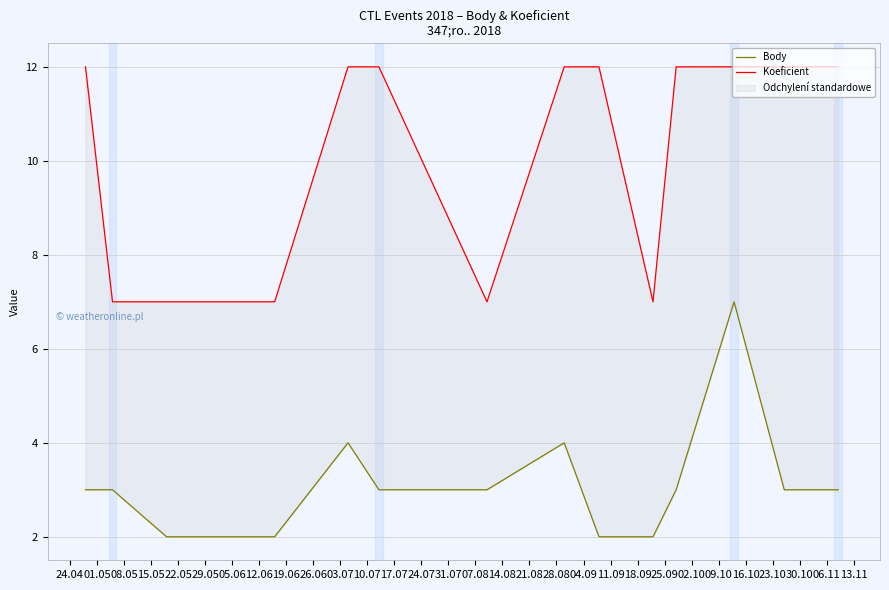

Rank the series by their maximum value, from lowest to highest.

Body, Koeficient